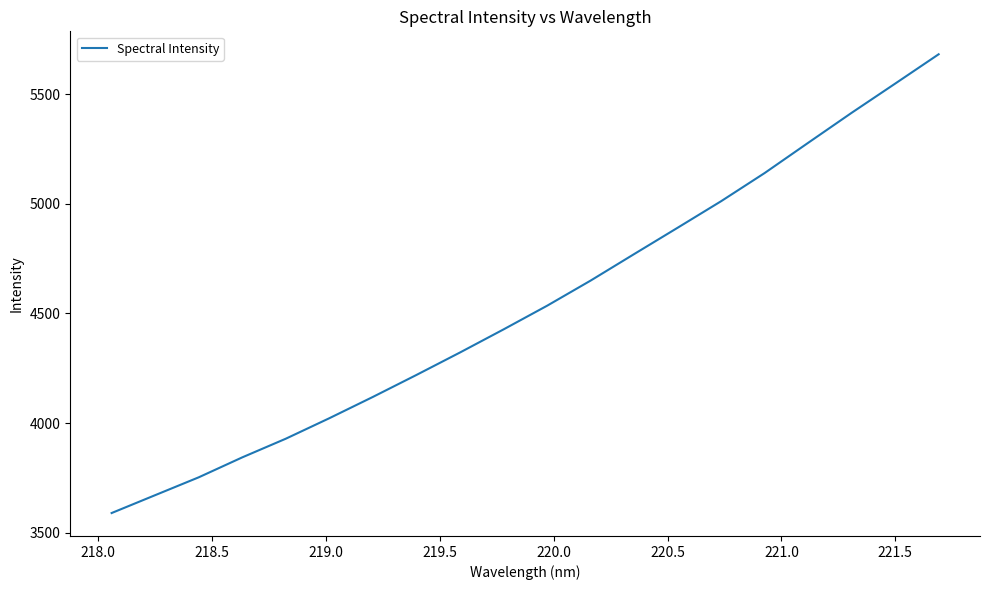

What is the maximum value shown in the chart?

5682.0